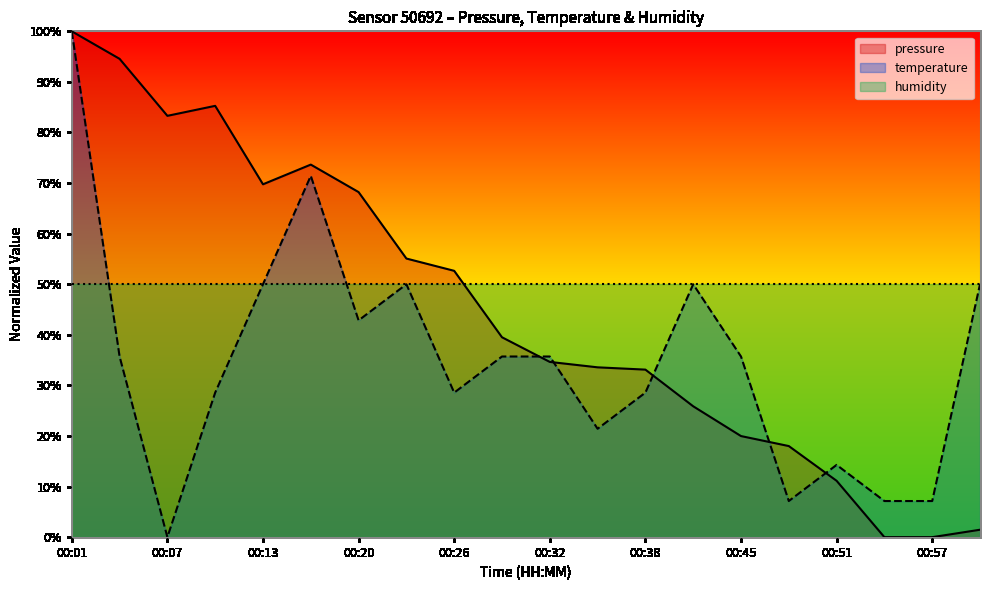

Does the chart have visible grid lines?

No